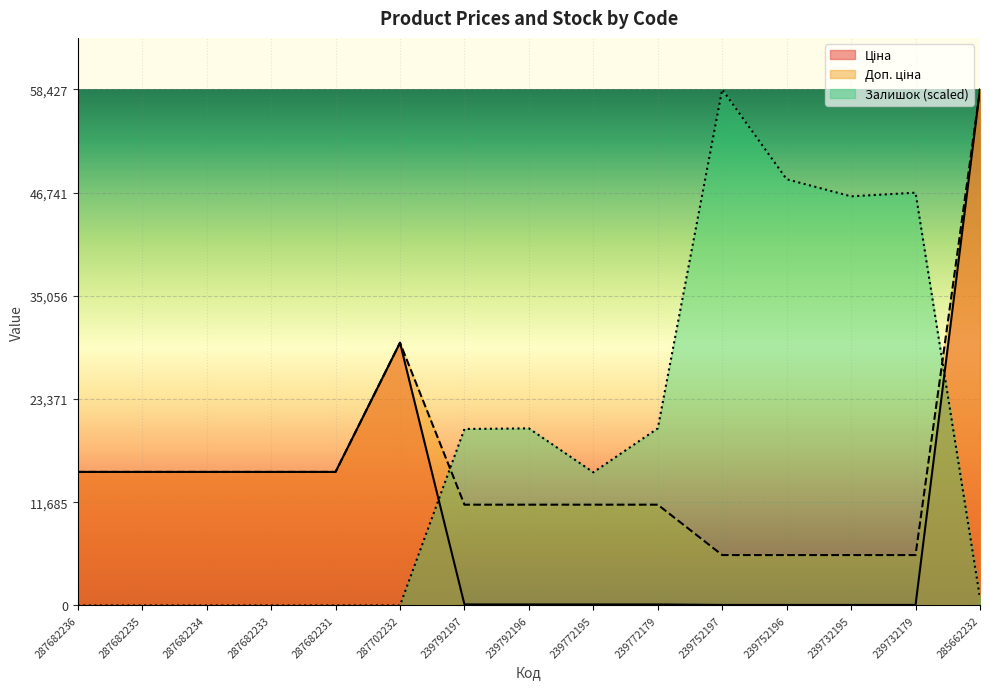

Reading left to right, extract all data points from this chart.

Ціна: 287682236=15120.0	287682235=15120.0	287682234=15120.0	287682233=15120.0	287682231=15120.0	287702232=29747.2	239792197=114.1	239792196=114.1	239772195=114.1	239772179=114.1	239752197=57.0	239752196=57.0	239732195=57.0	239732179=57.0	285662232=58426.5
Доп. ціна: 287682236=15120.0	287682235=15120.0	287682234=15120.0	287682233=15120.0	287682231=15120.0	287702232=29747.2	239792197=11410.0	239792196=11410.0	239772195=11410.0	239772179=11410.0	239752197=5705.0	239752196=5705.0	239732195=5705.0	239732179=5705.0	285662232=58426.5
Залишок: 287682236=0.0	287682235=0.0	287682234=0.0	287682233=0.0	287682231=0.0	287702232=0.0	239792197=19982.6	239792196=20051.7	239772195=15073.4	239772179=20051.7	239752197=58426.5	239752196=48262.4	239732195=46326.4	239732179=46741.2	285662232=829.7